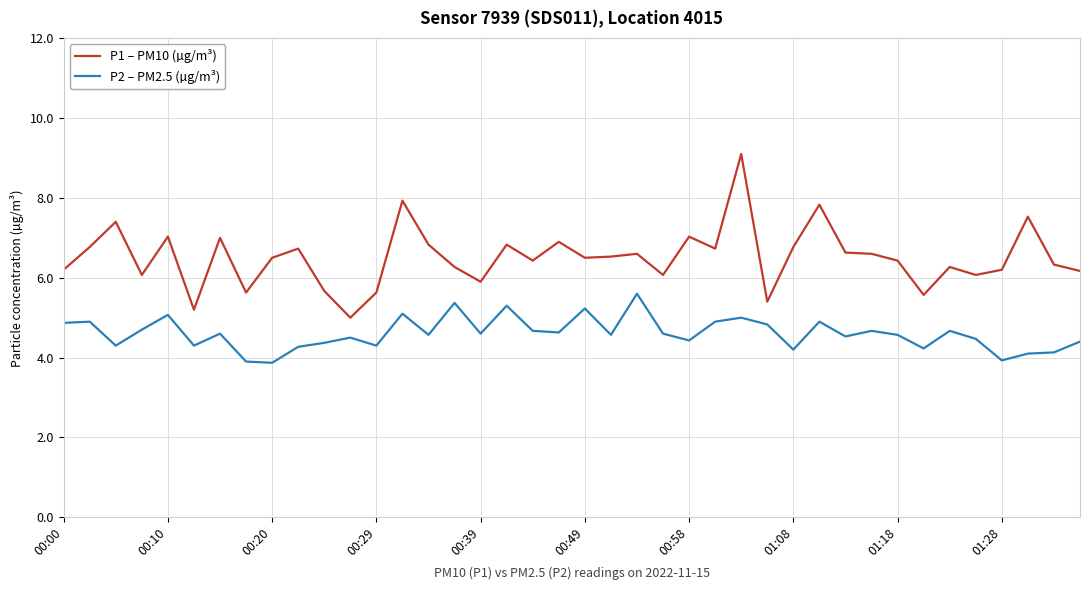

What is the average value of the P2 – PM2.5 (µg/m³) series?

4.6